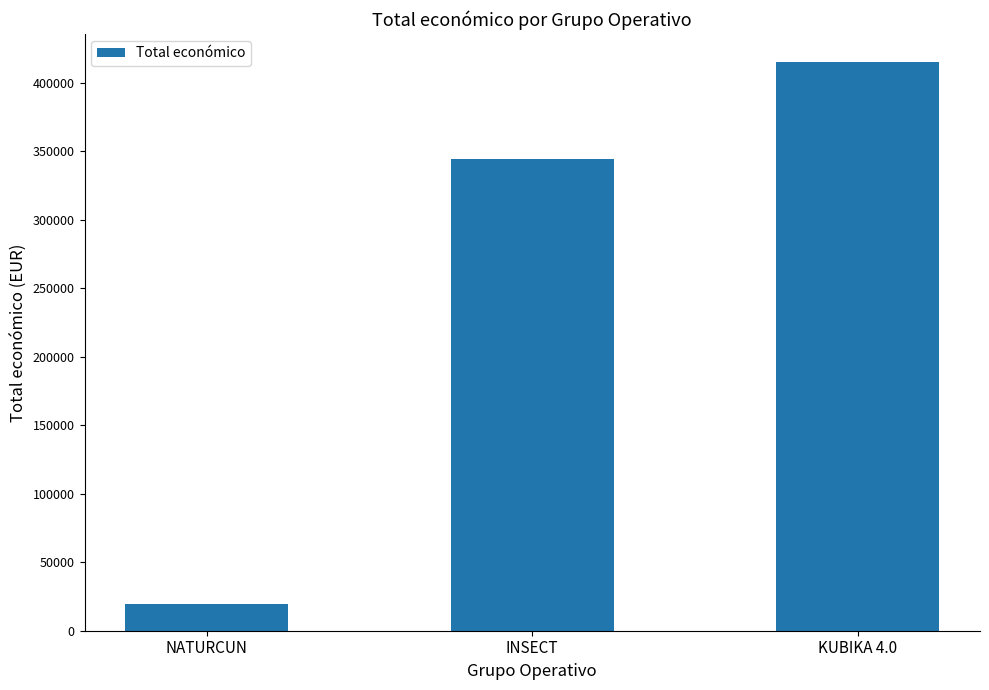

What is the label of the 3rd bar from the right?

NATURCUN